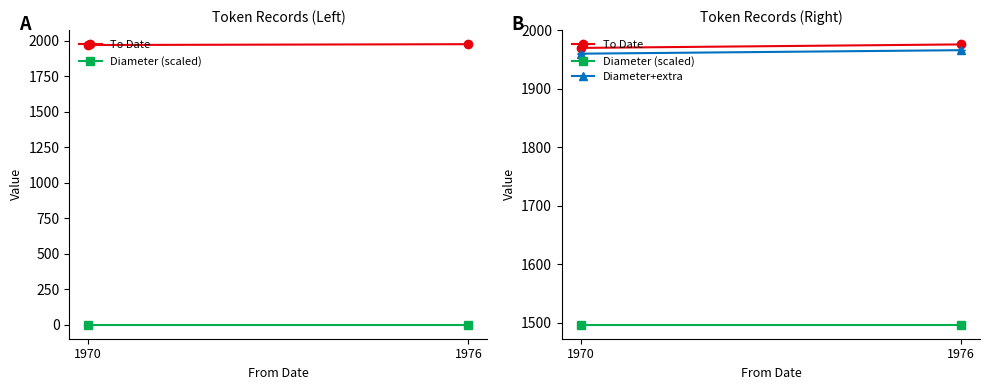

Reading right to left, what are all the values shown in this chart?

To Date: 1976=1976.0	1970=1970.0
Diameter (scaled): 1976=1497.2	1970=1497.2
Diameter+extra: 1976=1966.1	1970=1960.2